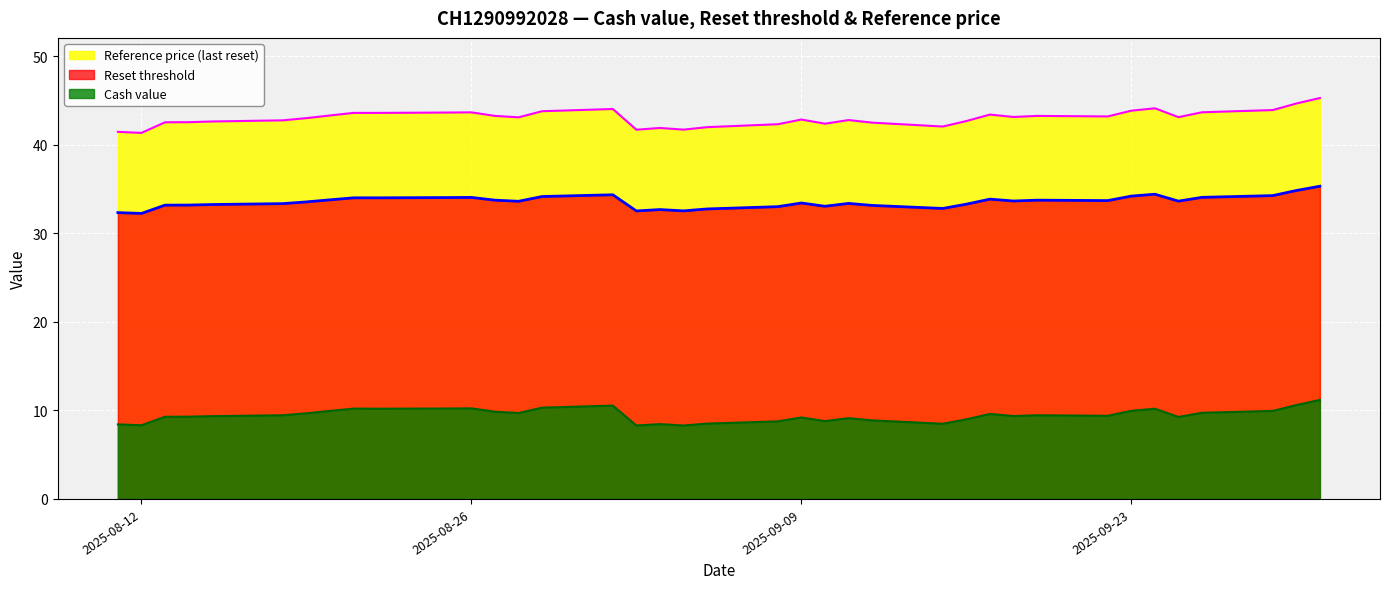

Where is Cash value nearest to the value 9?

2025-09-16